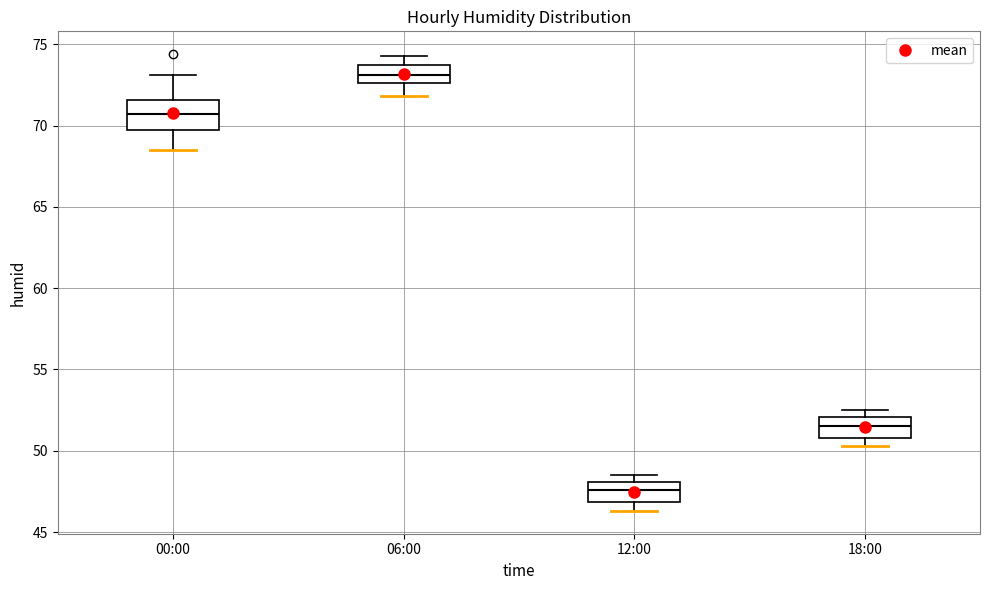

Where is the lower edge of the box for 00:00 on the y-axis? The values are not printed on the chart, so give them approximately, as read against the axis.

70.0